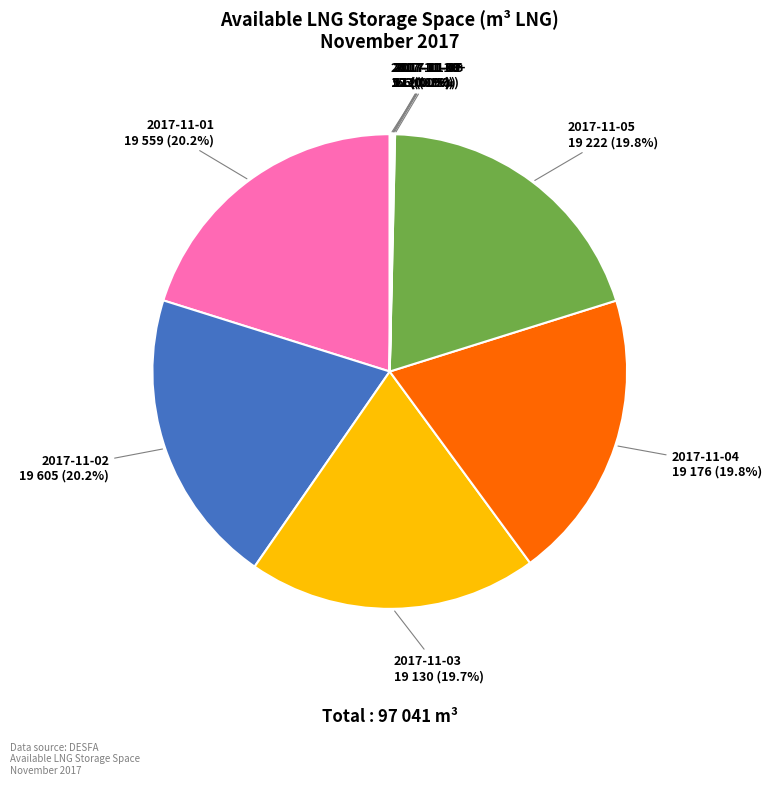

What is the largest slice in the pie chart?

2017-11-02